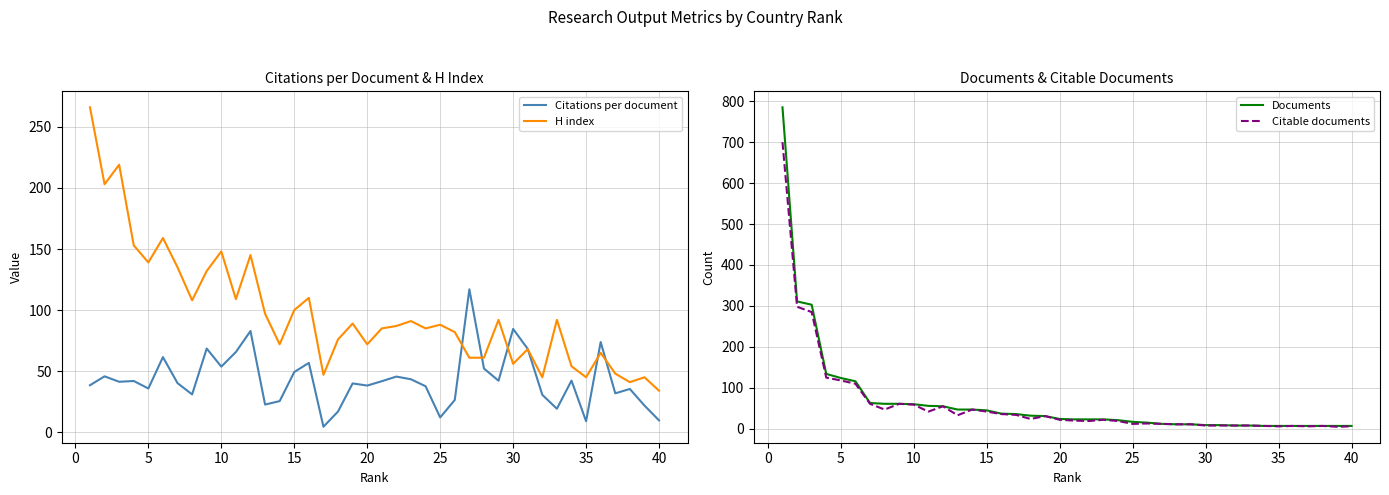

The value of H index at 5 is 205.4. True or false?

False